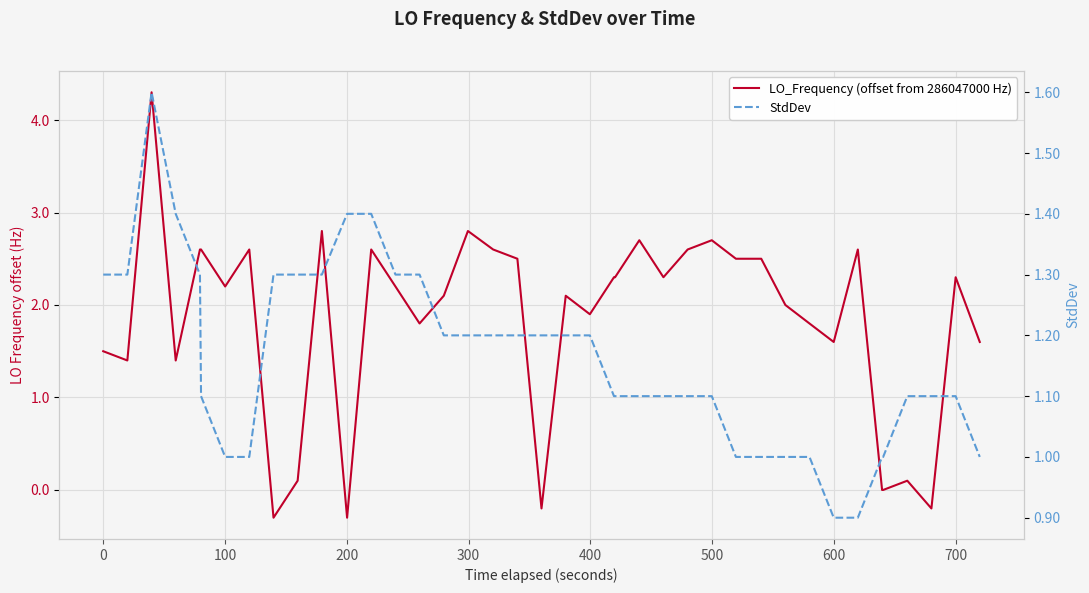

Rank the series by their maximum value, from lowest to highest.

StdDev, LO_Frequency (offset from 286047000 Hz)